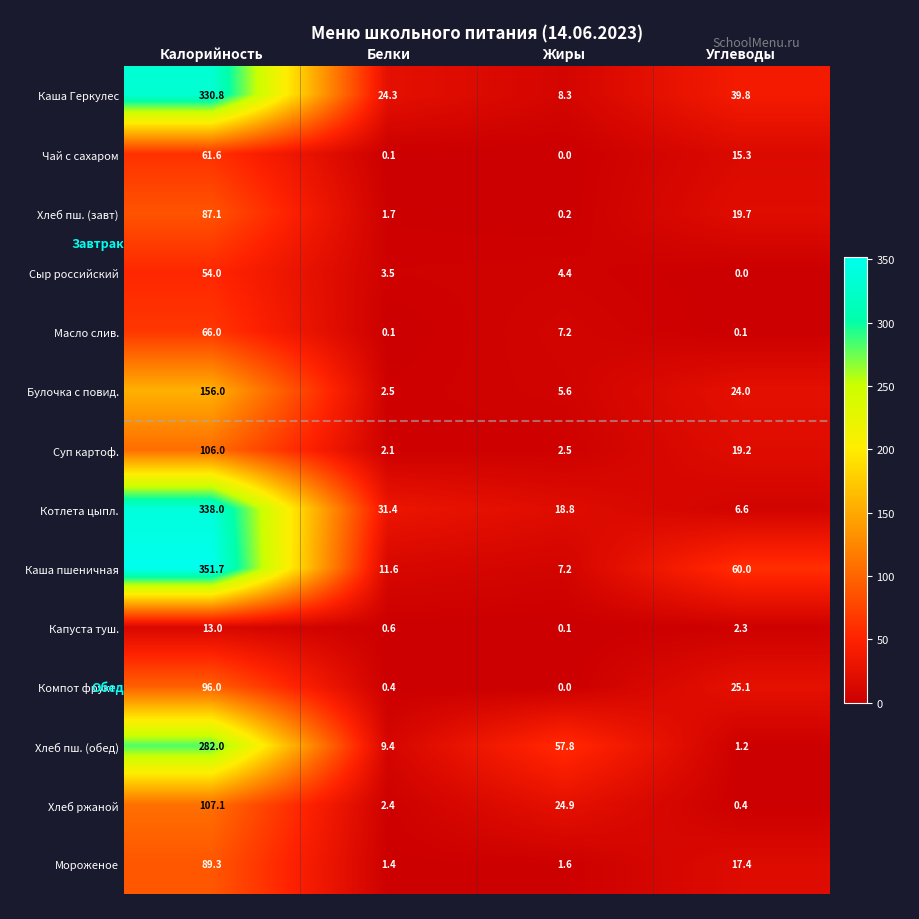

What is the spread (max minus min) of values at Жиры?

57.8